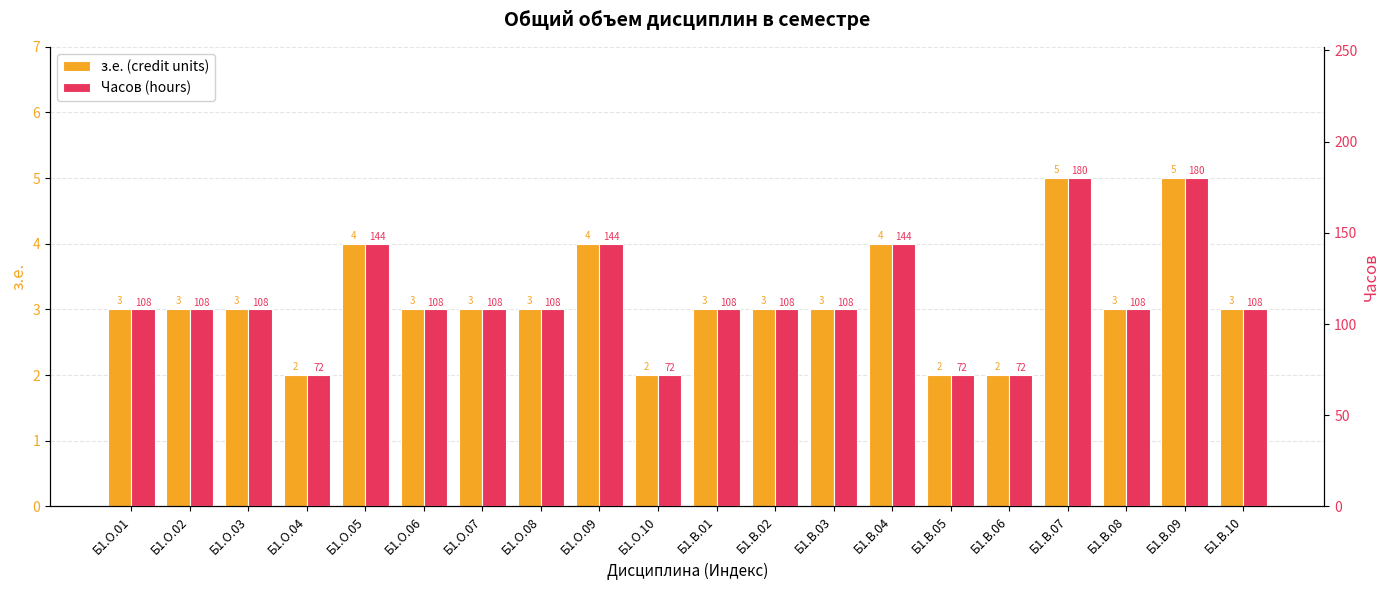

What is the maximum value shown in the chart?

180